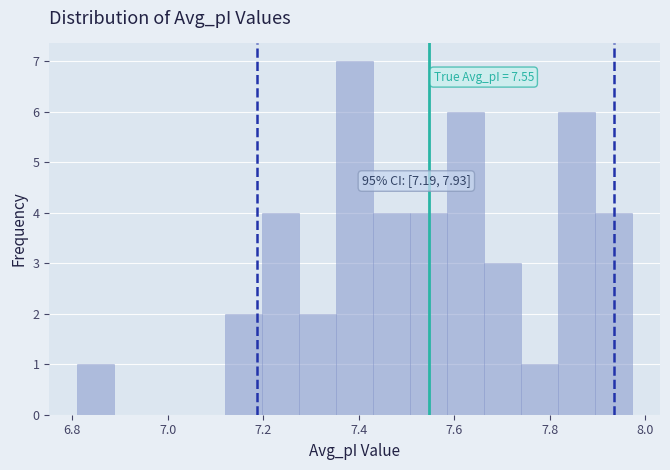

Read against the x-axis, roughly where is the centre of the tallest bar?

7.40